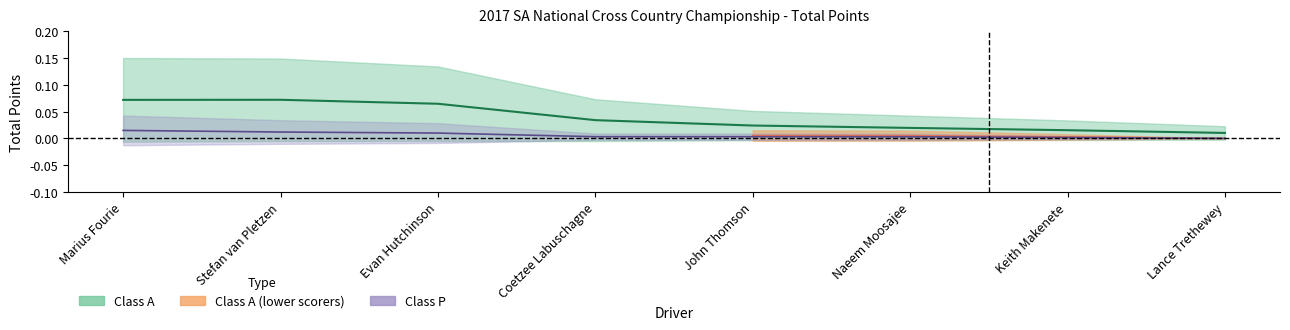

True or false: Class A - Top 8 has more than 1 interior local peaks.

False